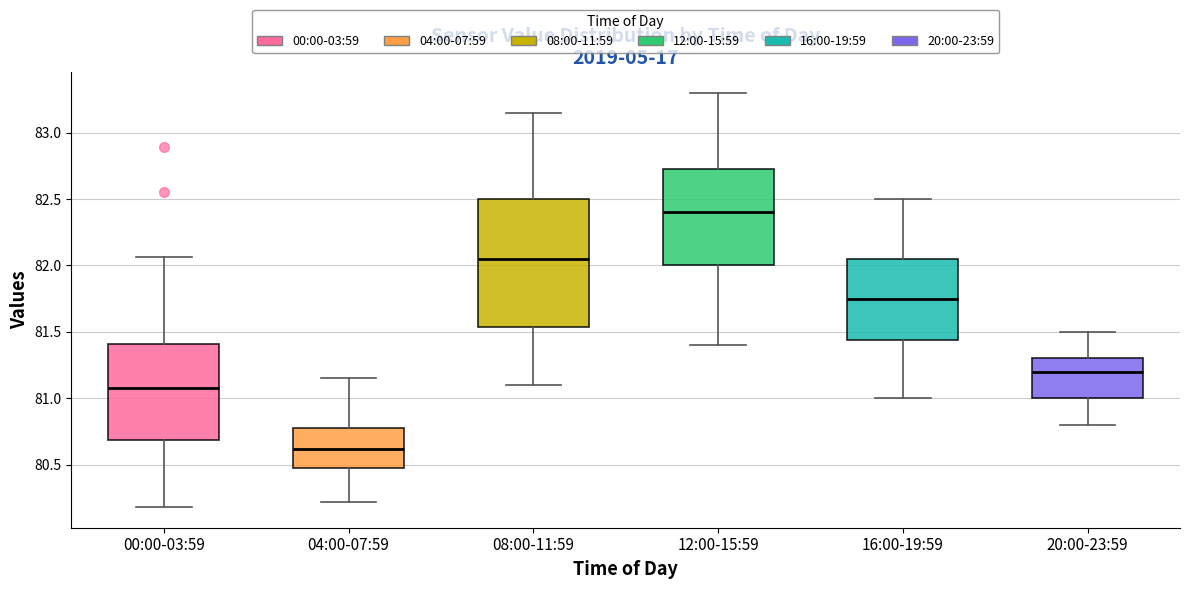

Which box's median line is the highest?

12:00-15:59